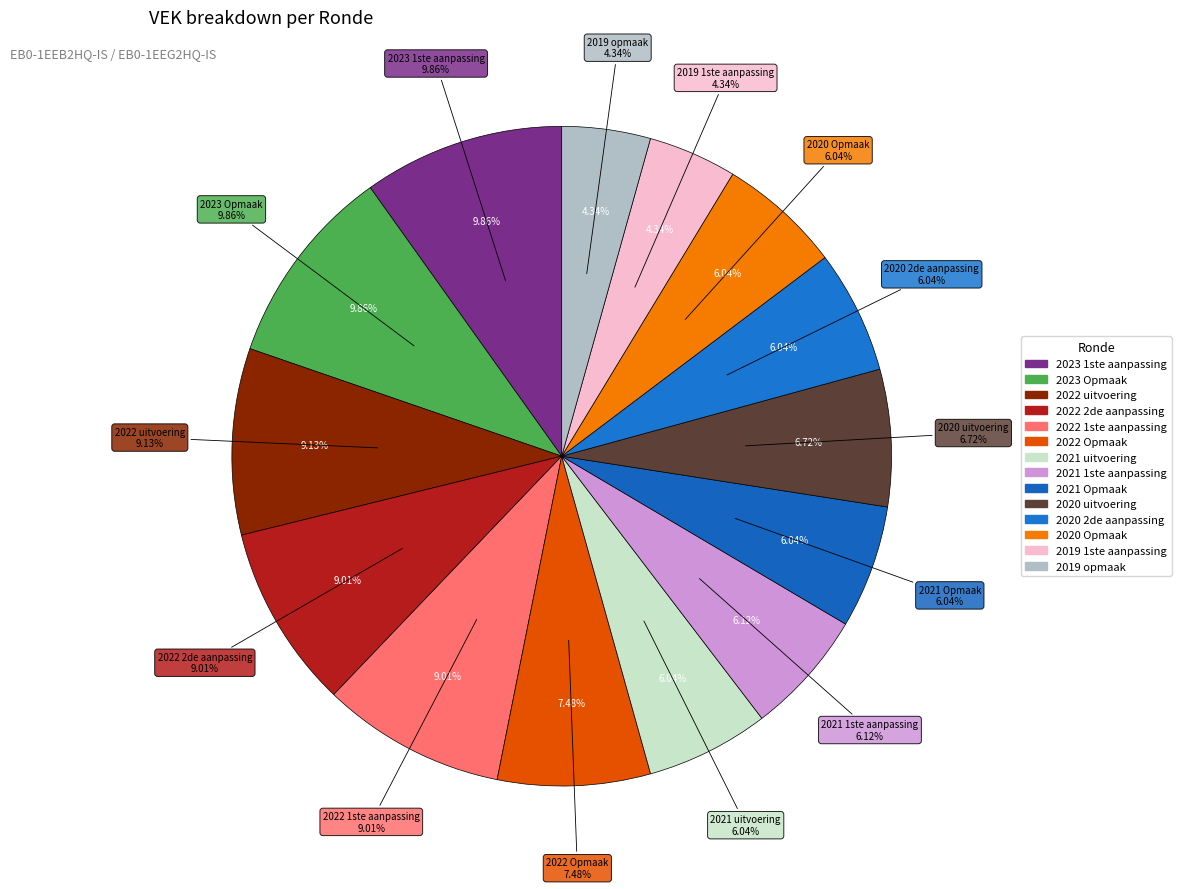

Rank the categories by value from lowest to highest.

2019 1ste aanpassing, 2019 opmaak, 2021 uitvoering, 2021 Opmaak, 2020 2de aanpassing, 2020 Opmaak, 2021 1ste aanpassing, 2020 uitvoering, 2022 Opmaak, 2022 2de aanpassing, 2022 1ste aanpassing, 2022 uitvoering, 2023 1ste aanpassing, 2023 Opmaak